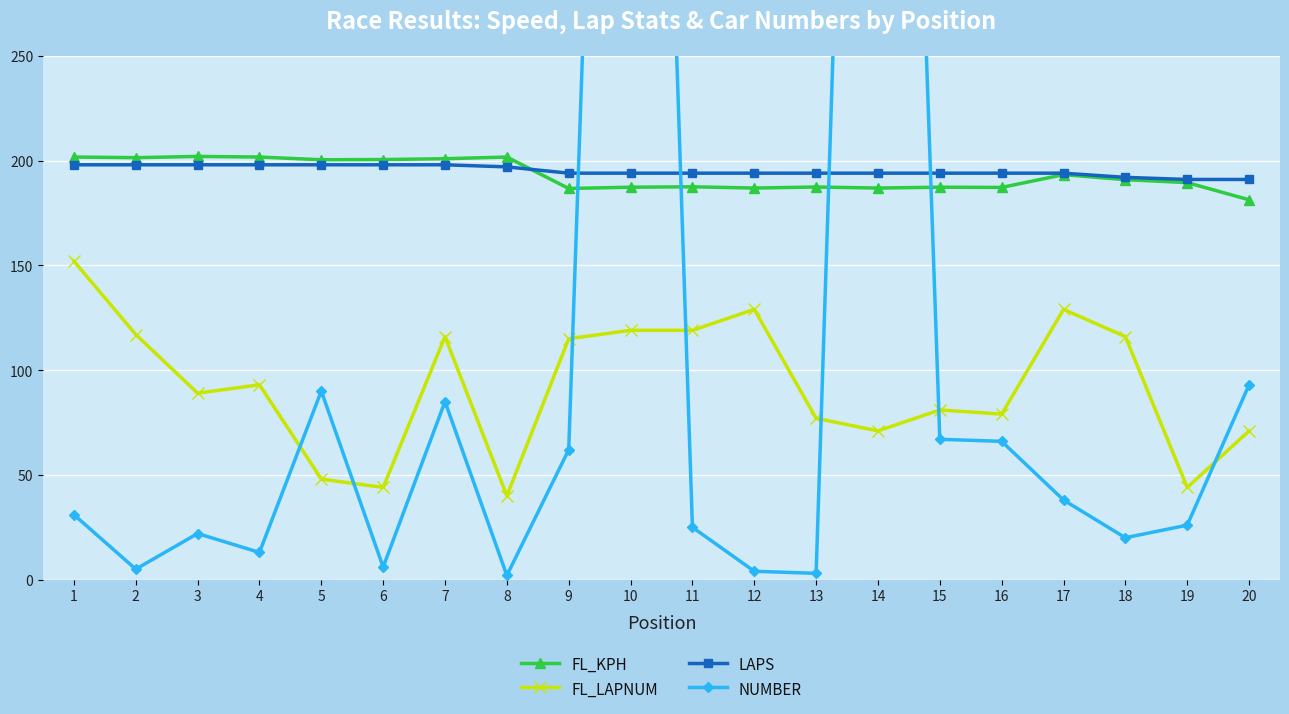

At which label does NUMBER reach its minimum?

8